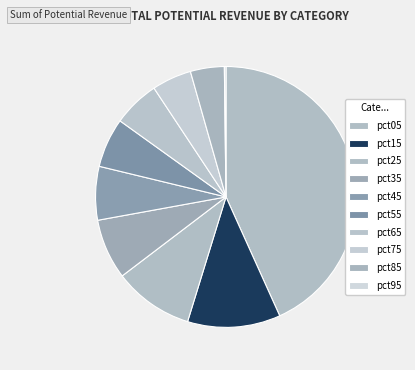

Does pct35 account for over 50% of the chart?

No